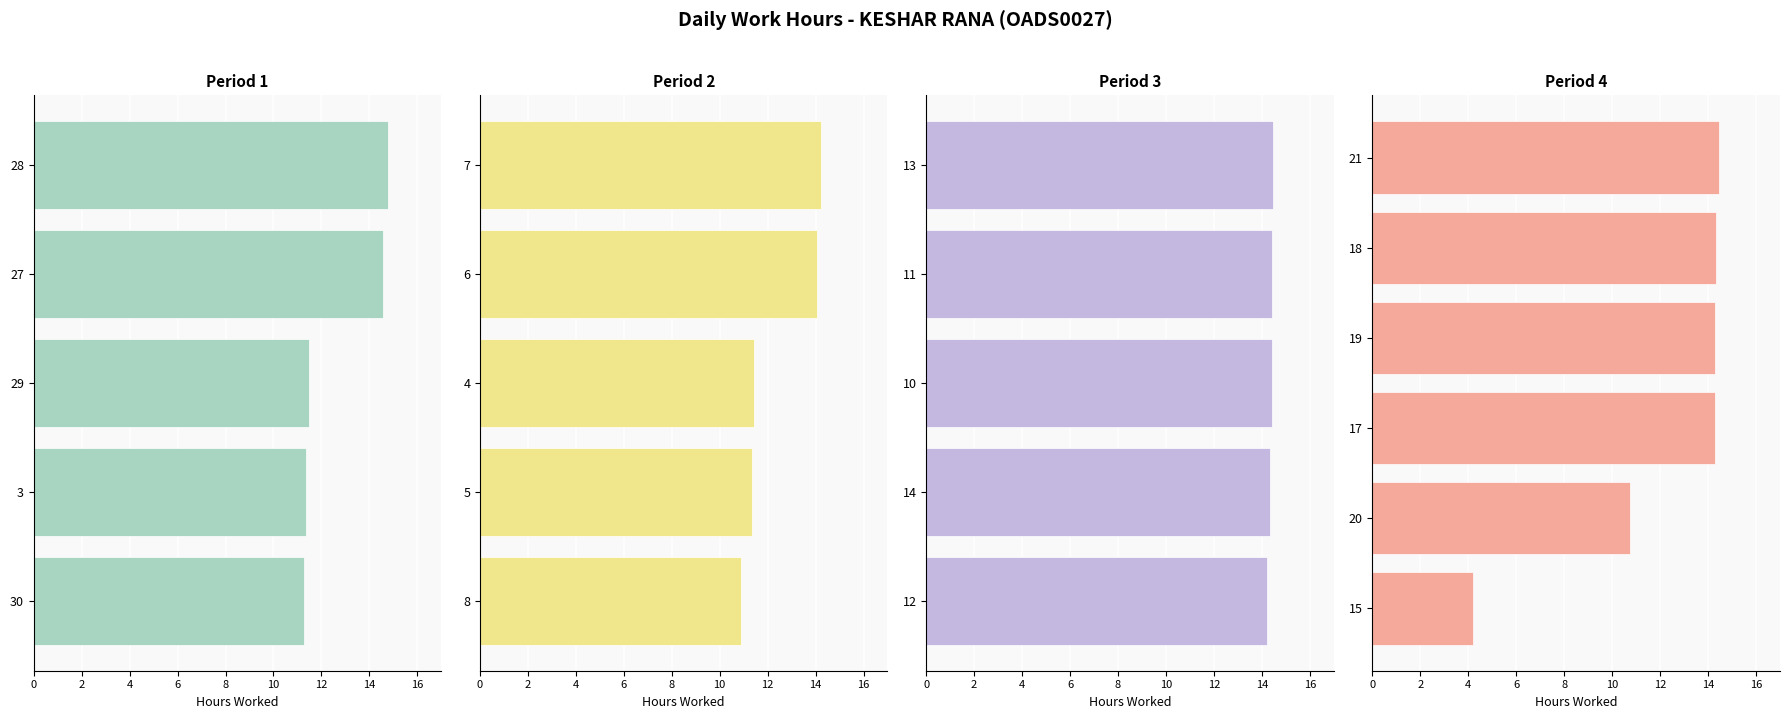

Reading right to left, what are all the values shown in this chart?

21=14.4	20=10.7	19=14.3	18=14.3	17=14.3	15=4.2	14=14.3	13=14.4	12=14.2	11=14.4	10=14.4	8=10.9	7=14.2	6=14.1	5=11.3	4=11.4	3=11.4	30=11.3	29=11.5	28=14.8	27=14.6